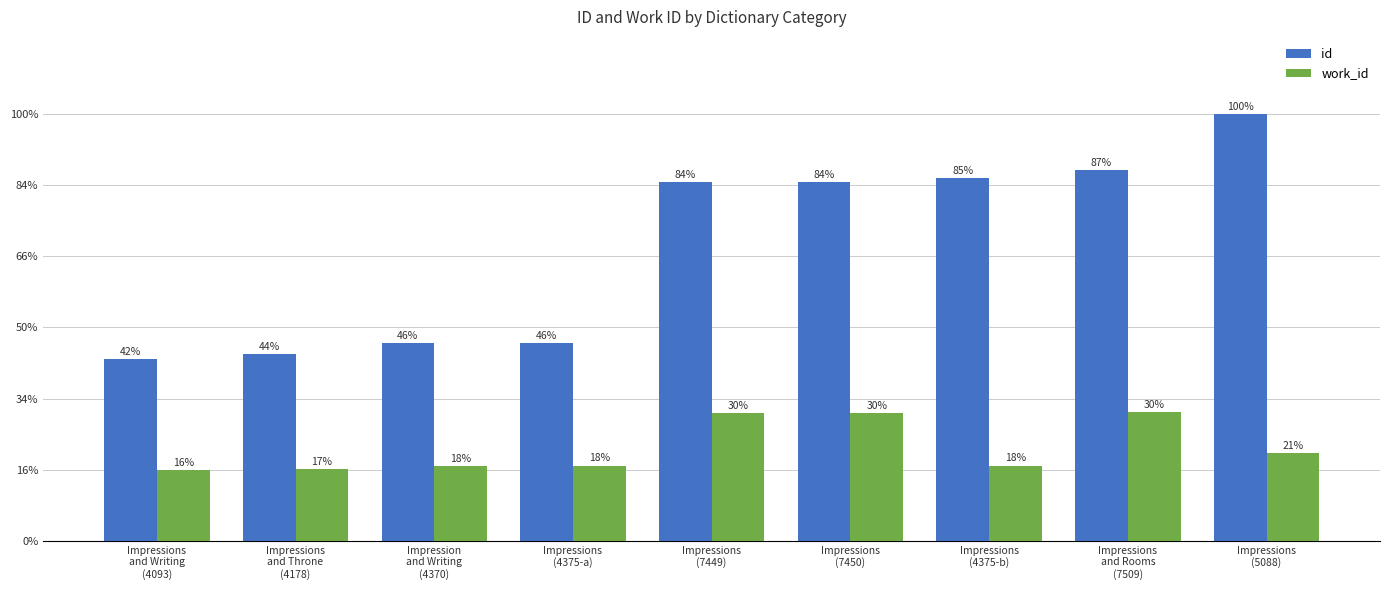

What are all the series names shown in the legend?

id, work_id